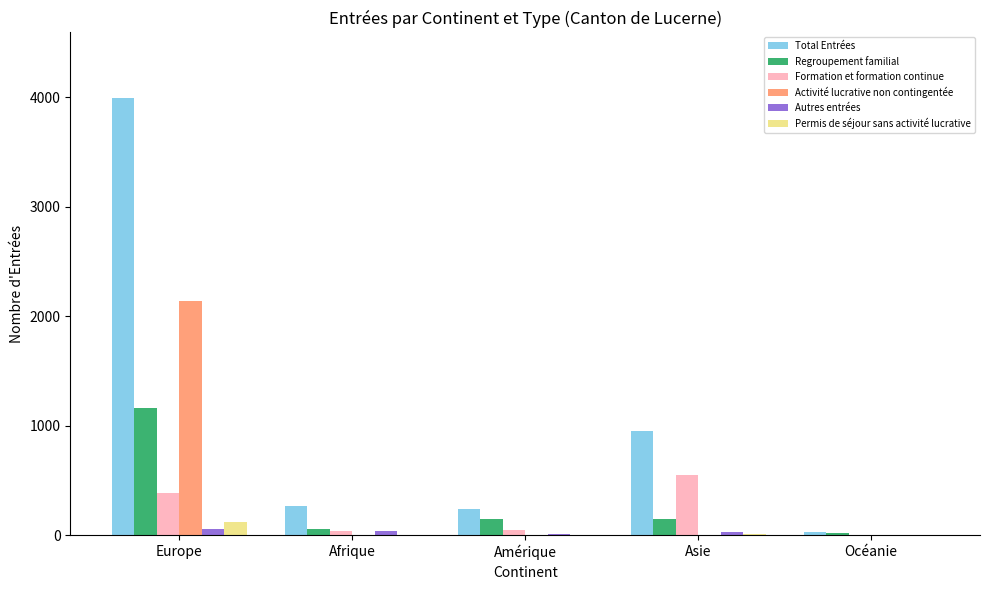

What is the spread (max minus min) of values at Afrique?

266